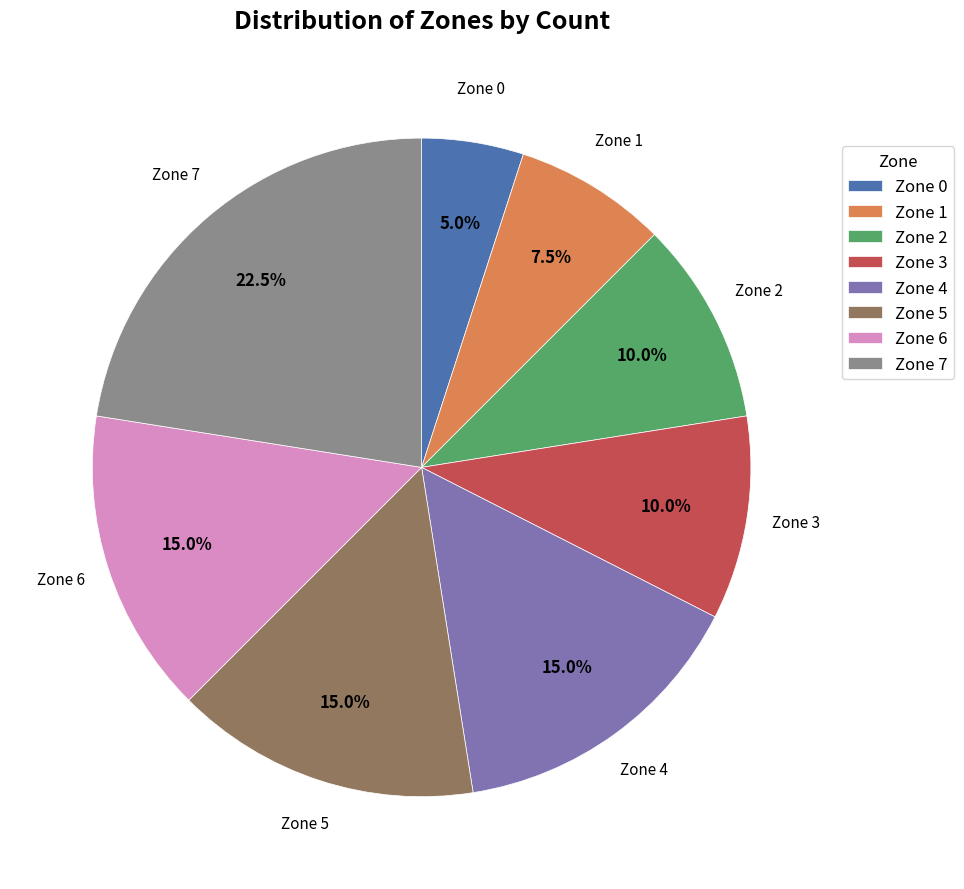

What is the total percentage of Zone 1 and Zone 7?

30.0%